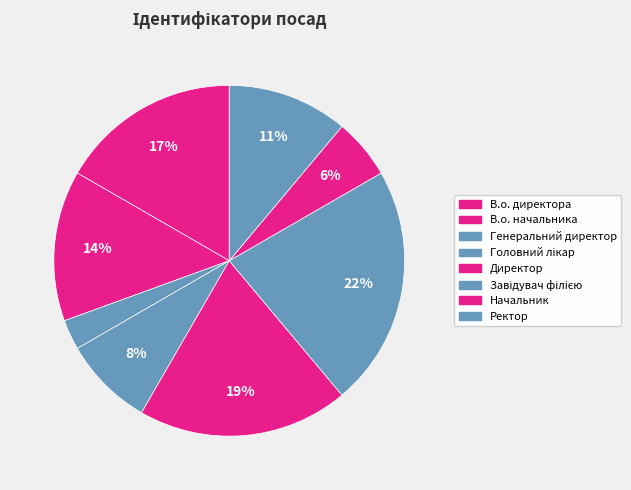

Do Начальник and Завідувач філією together represent more than half of the pie?

No